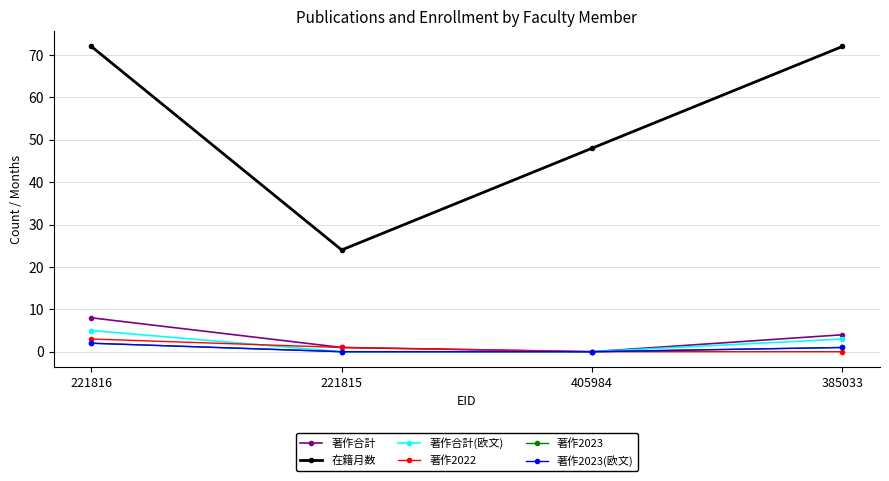

Reading left to right, extract all data points from this chart.

著作合計: 221816=8	221815=1	405984=0	385033=4
在籍月数: 221816=72	221815=24	405984=48	385033=72
著作合計(欧文): 221816=5	221815=0	405984=0	385033=3
著作2022: 221816=3	221815=1	405984=0	385033=0
著作2023: 221816=2	221815=0	405984=0	385033=1
著作2023(欧文): 221816=2	221815=0	405984=0	385033=1